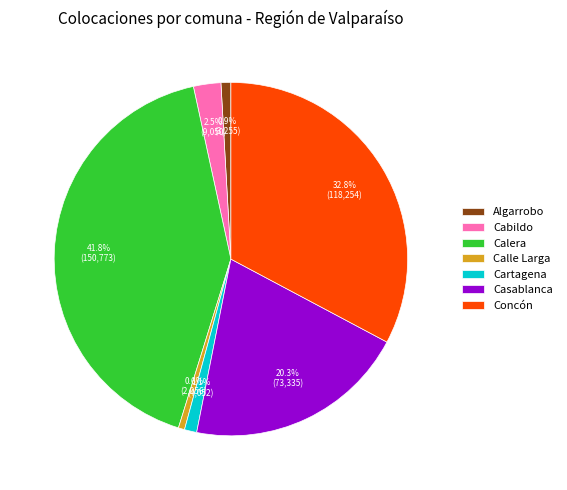

Is it true that Algarrobo is 1% of the pie?

True